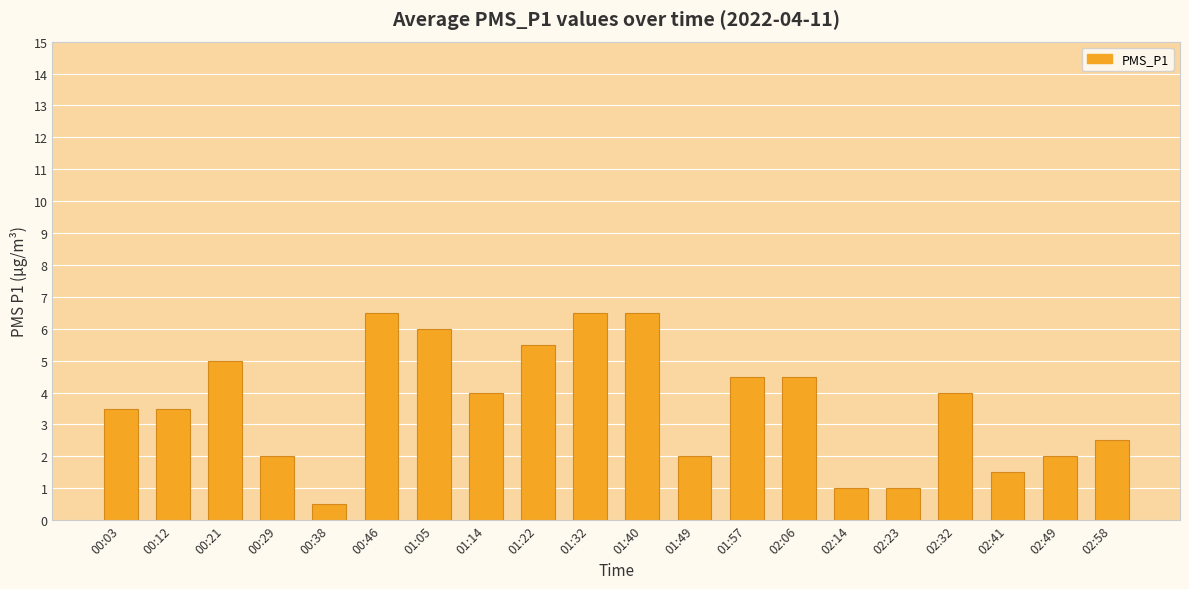

What is the minimum value shown in the chart?

0.5